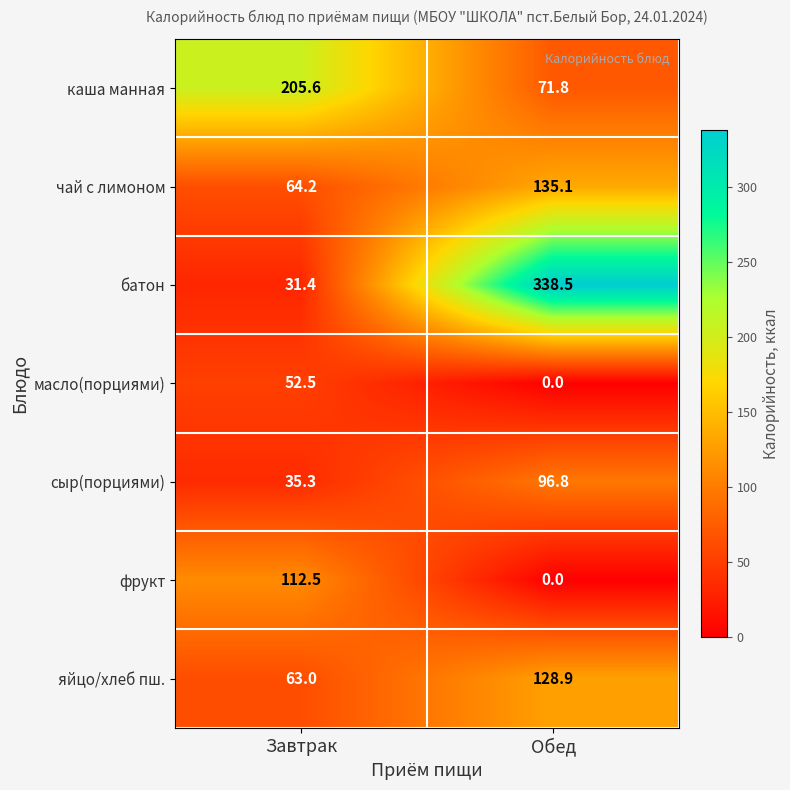

What is the sum of the батон values at Обед and Завтрак?

369.9